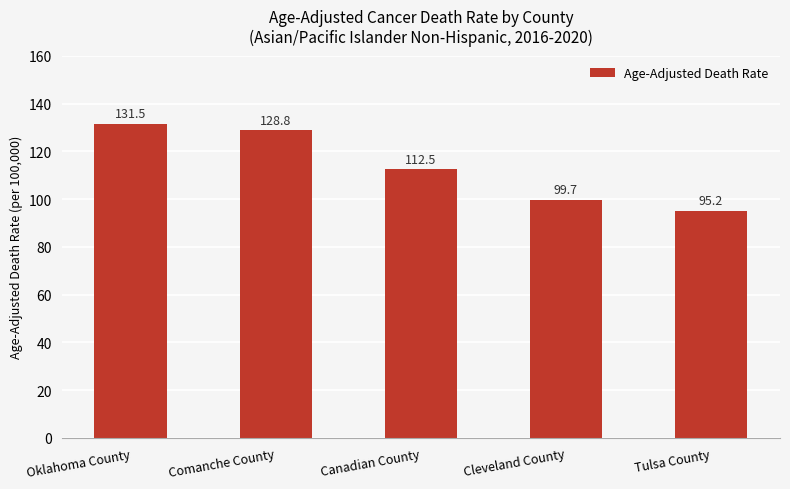

Are the bars grouped side by side (vs. stacked)?

No